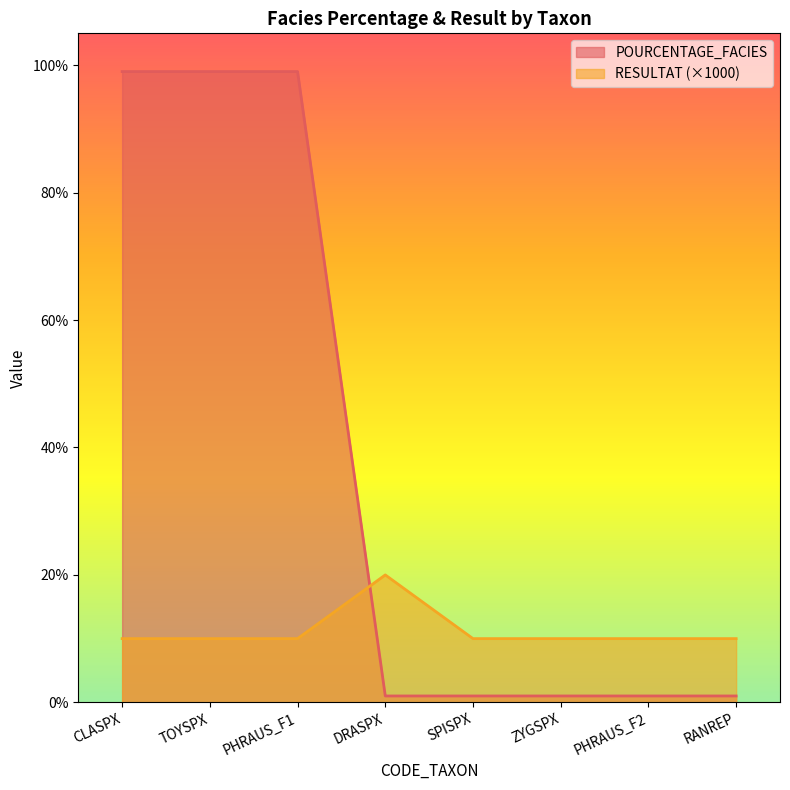

What is the sum of all POURCENTAGE_FACIES values?

302